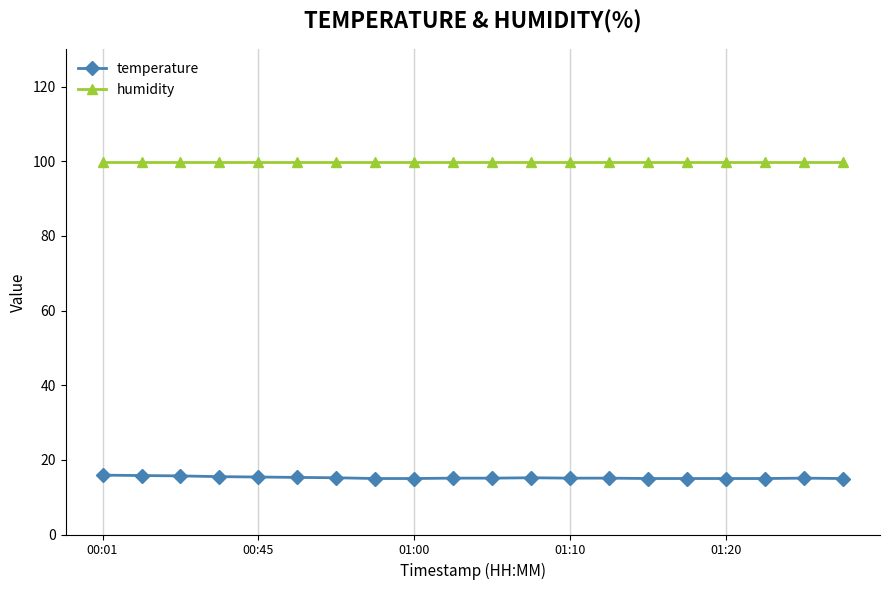

At how many categories does at least one series exceed 92?

20